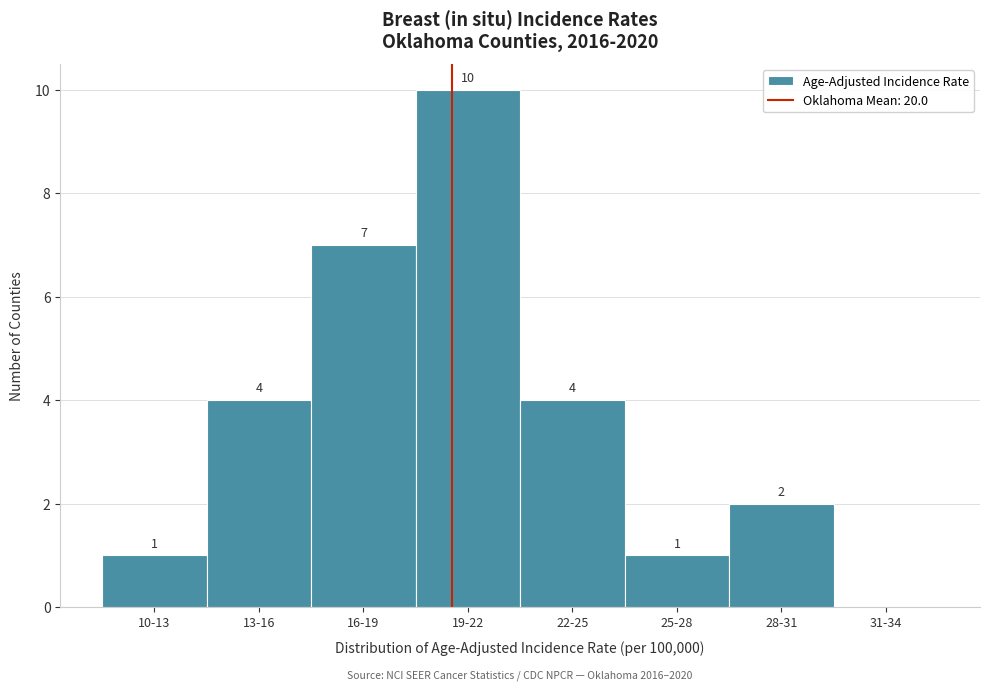

Reading left to right, extract all data points from this chart.

10-13=1	13-16=4	16-19=7	19-22=10	22-25=4	25-28=1	28-31=2	31-34=0